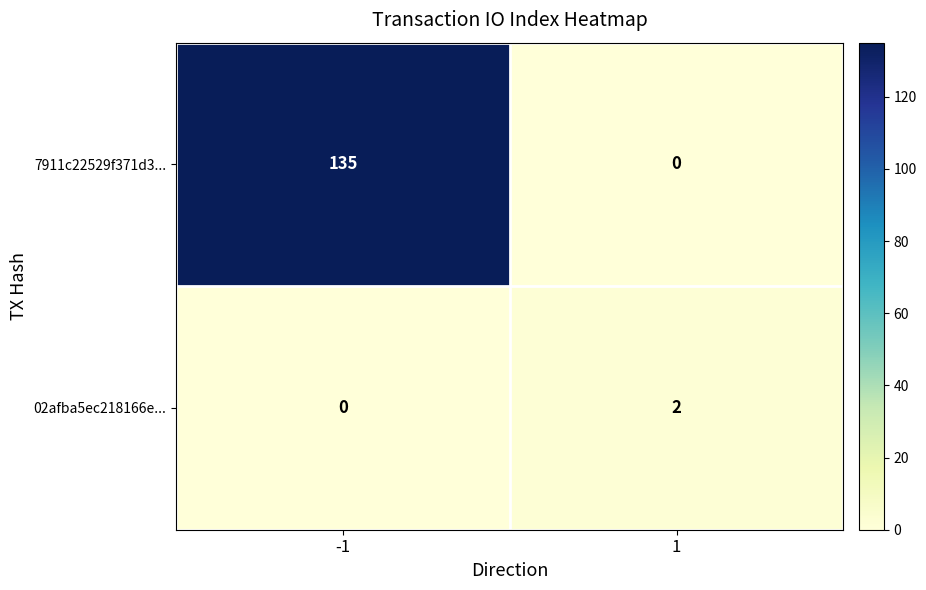

Between -1 and 1, which series saw the biggest shift?

7911c22529f371d3...